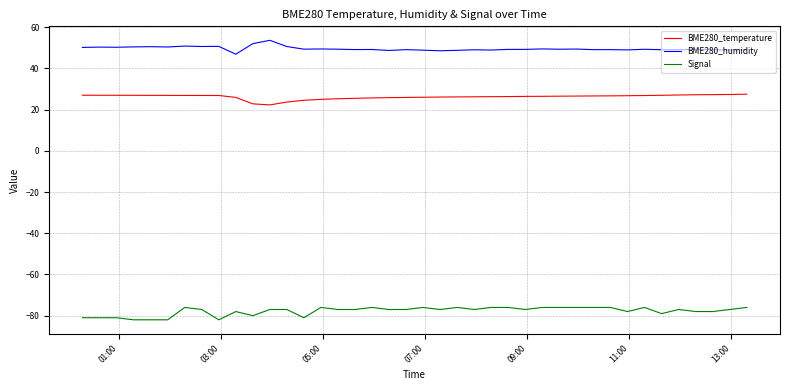

List the series in order of their overall mean, lowest first.

Signal, BME280_temperature, BME280_humidity